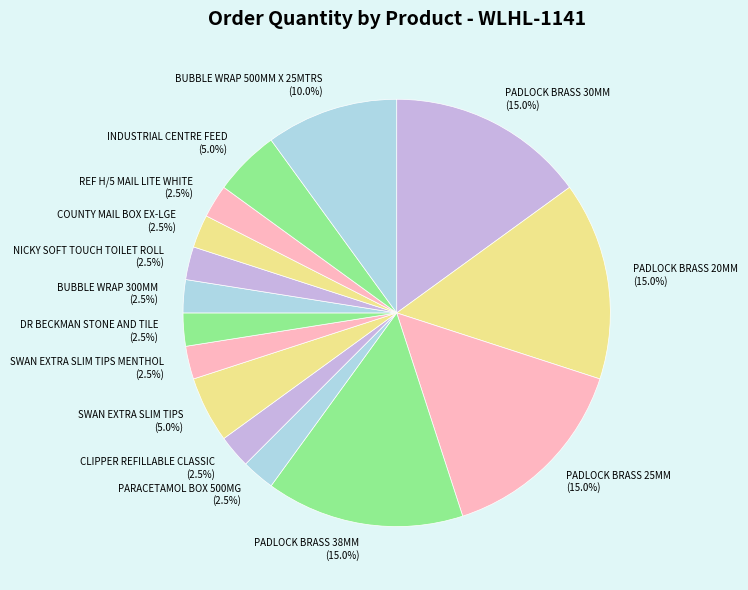

Is SWAN EXTRA SLIM TIPS MENTHOL the majority of the pie?

No